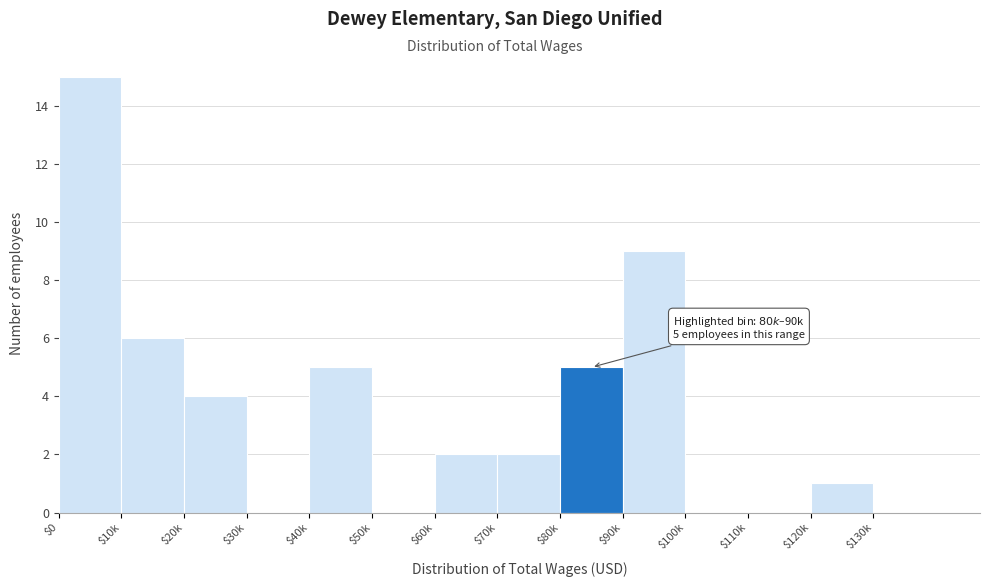

What is the approximate value at $40k?

5